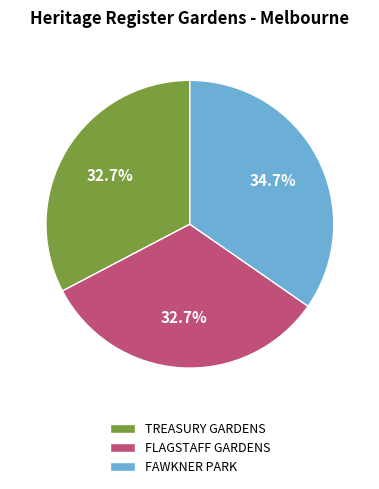

To the nearest percent, what portion does FAWKNER PARK represent?

35%